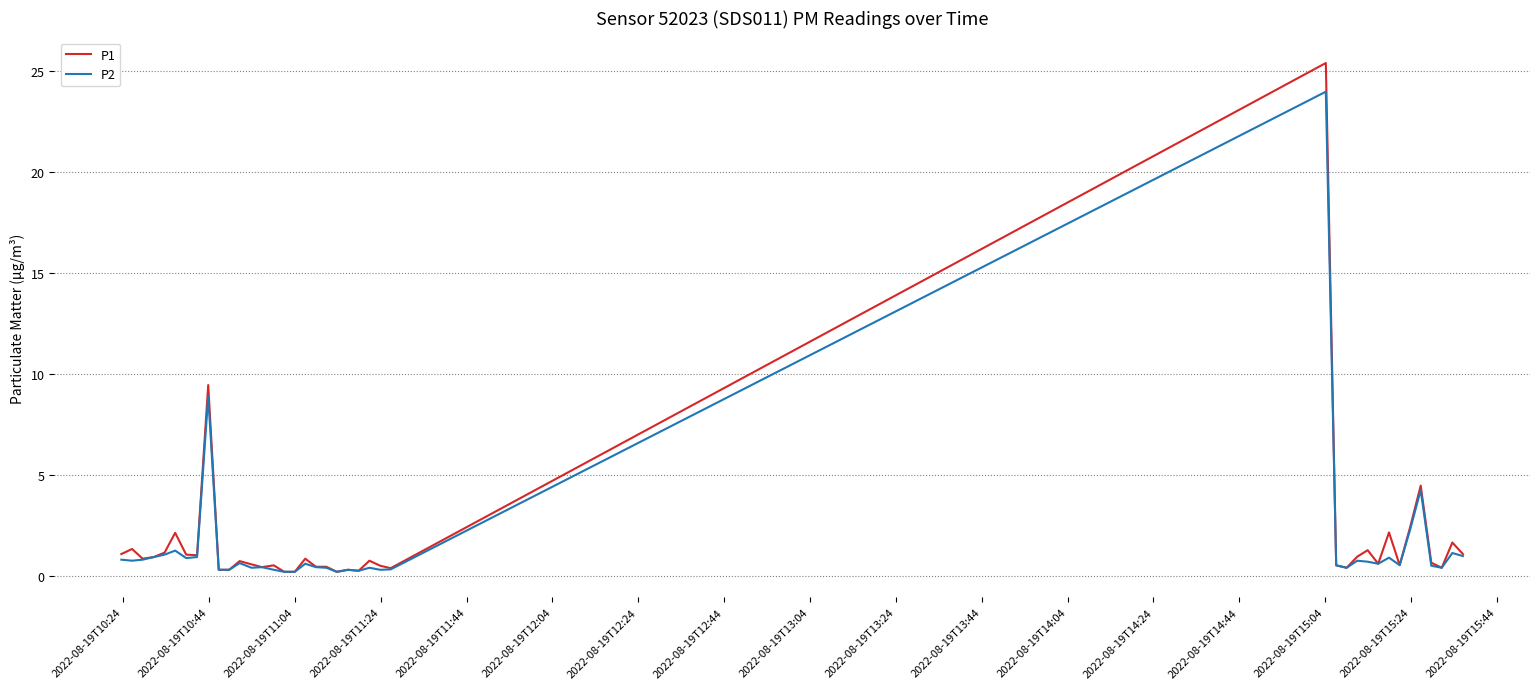

List the series in order of their peak value, lowest first.

P2, P1